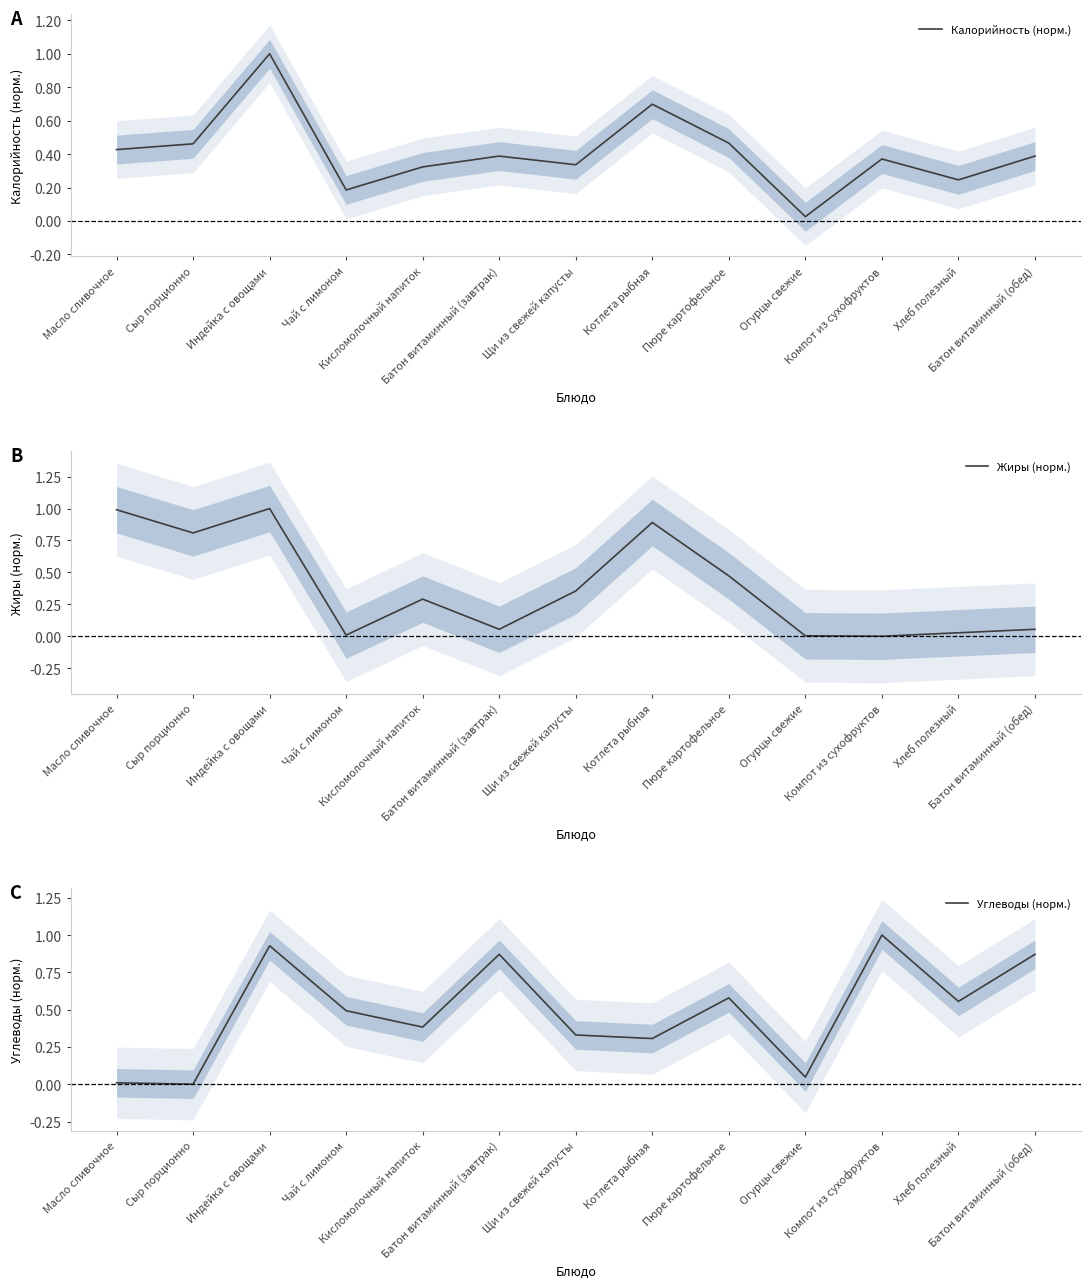

What is the highest value of the Углеводы (норм.) series?

1.0